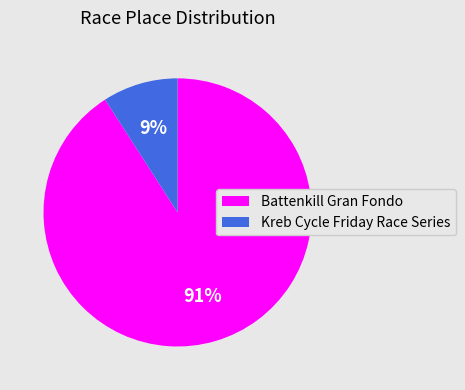

Is it true that Battenkill Gran Fondo is 91% of the pie?

True